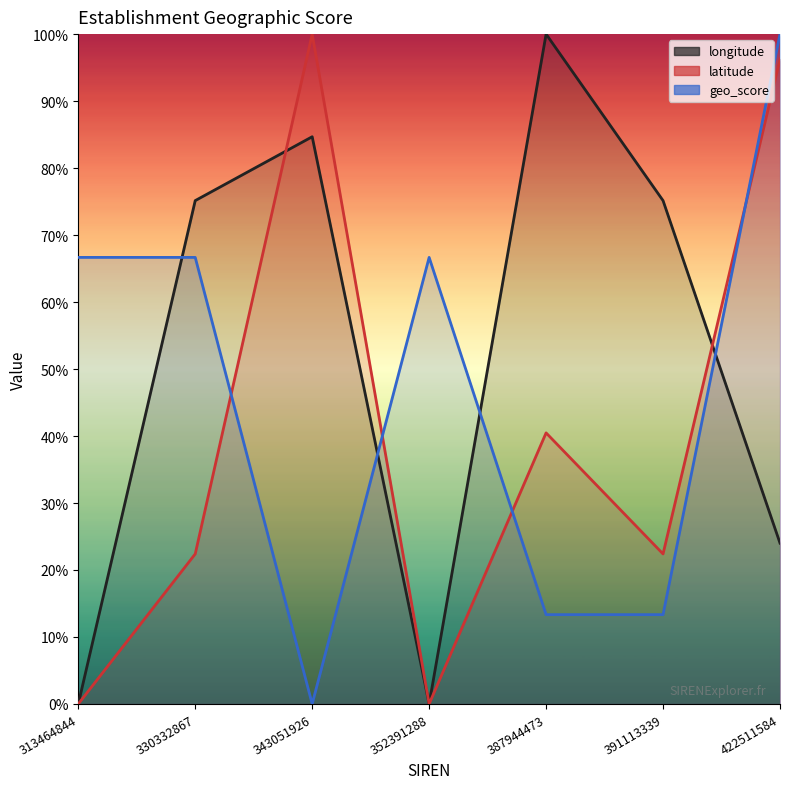

Reading left to right, transcribe all the data shown in this chart.

longitude: 0.0	0.8	0.8	0.0	1.0	0.8	0.2
latitude: 0.0	0.2	1.0	0.0	0.4	0.2	1.0
geo_score: 0.7	0.7	0.0	0.7	0.1	0.1	1.0